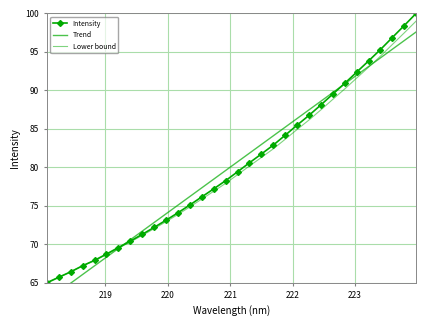

At how many categories does at least one series exceed 82?

14